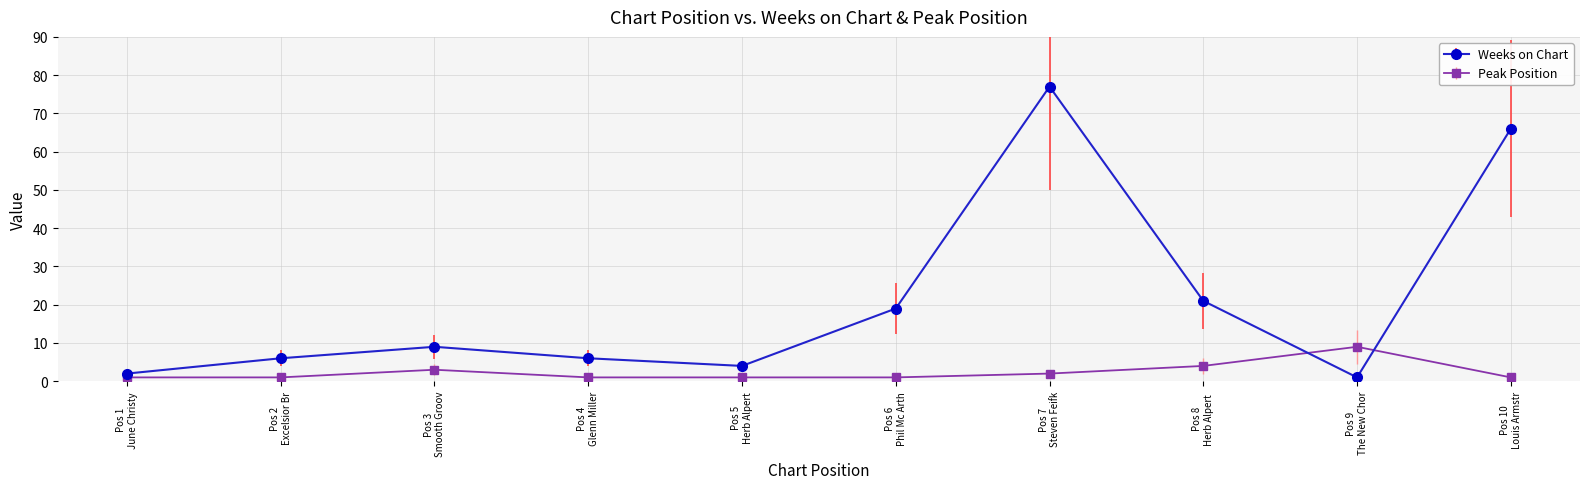

How many times do Weeks on Chart and Peak Position cross each other?

2